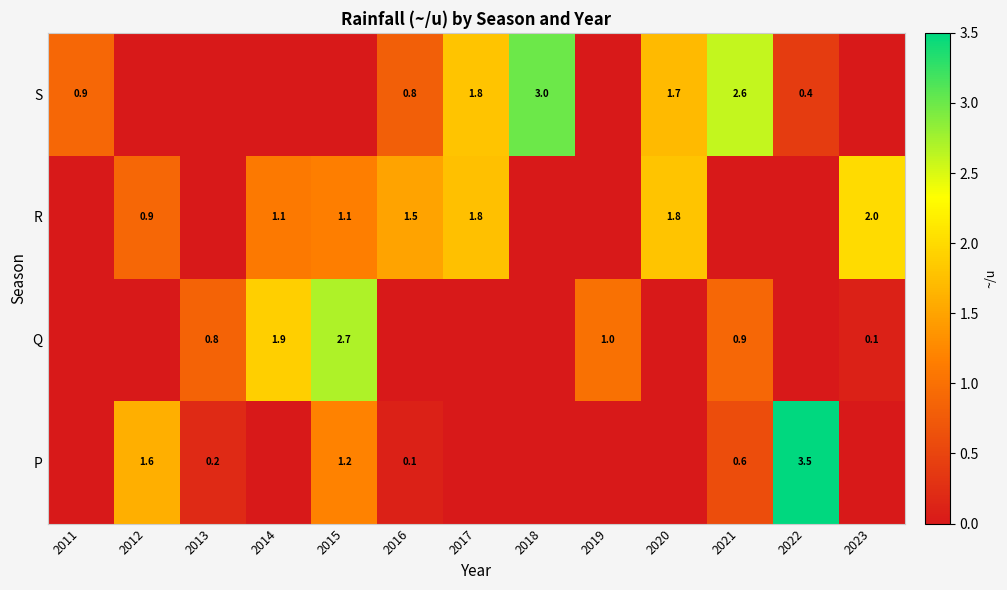

At which category is the sum across all series the highest?

2015